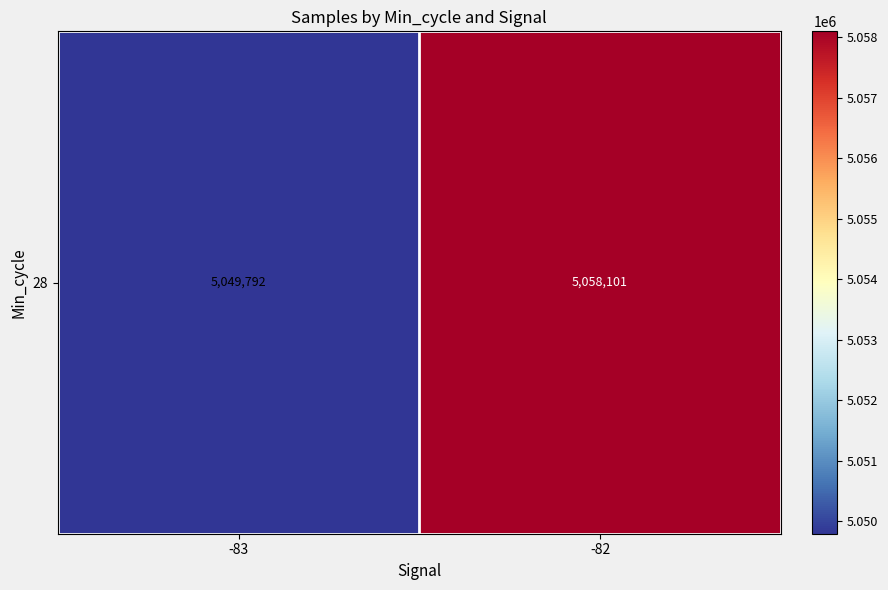

What is the ratio of the value at -83 to the value at -82?

1.0